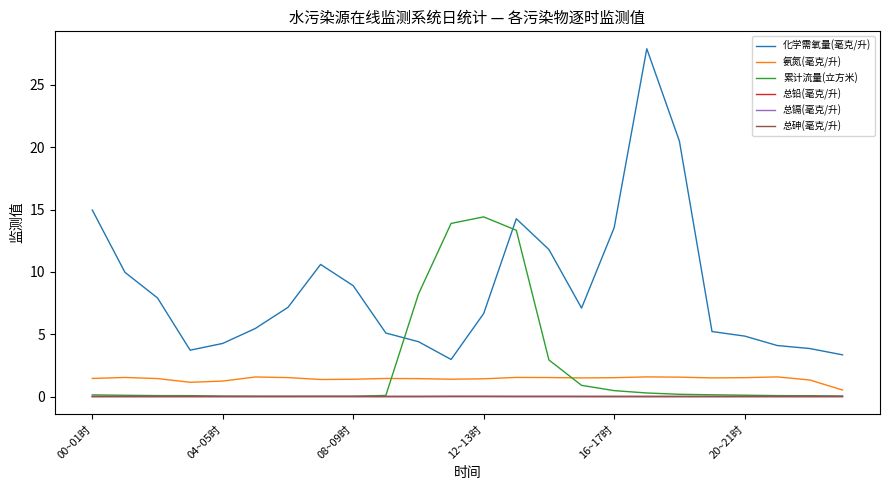

Which series has the largest total across all categories?

化学需氧量(毫克/升)